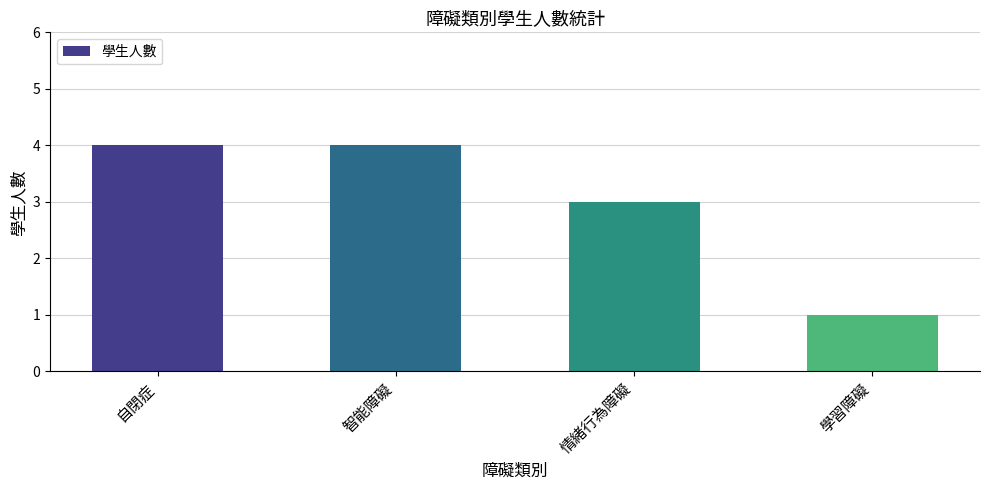

Which label corresponds to the smallest value in the chart?

學習障礙